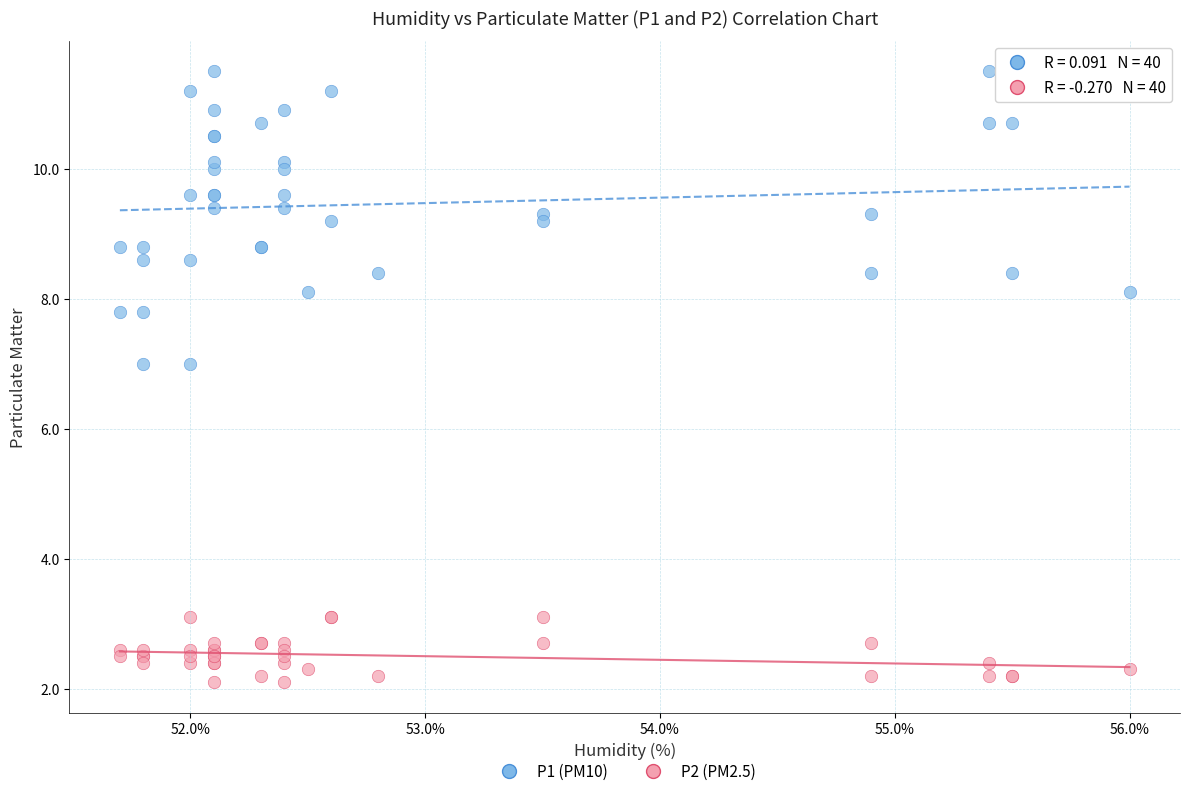

What is the X range (max minus min) for the scatter plot?

4.3